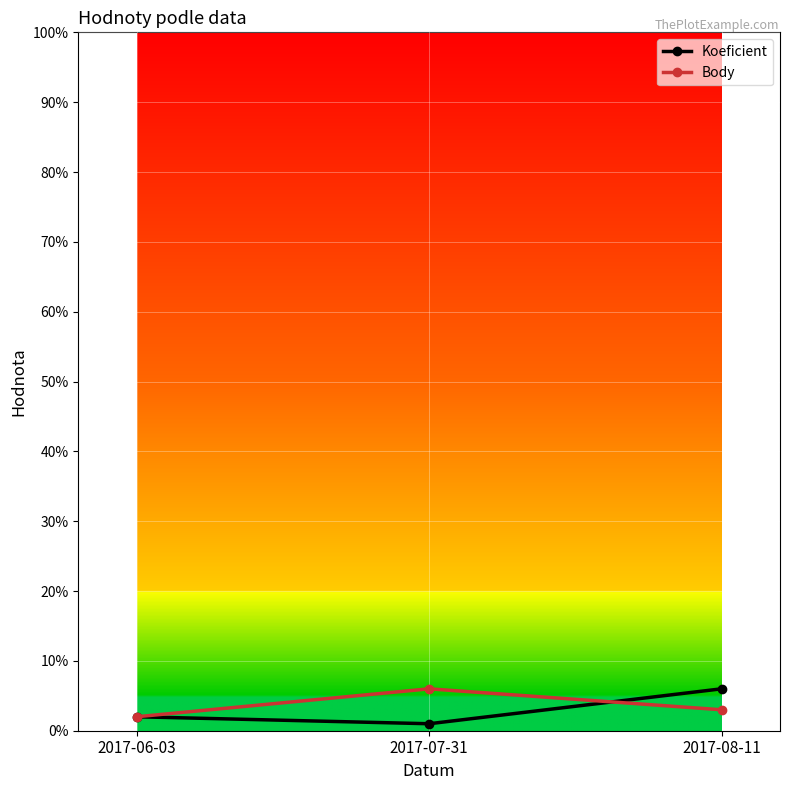

Where is Body nearest to the value 4?

2017-08-11